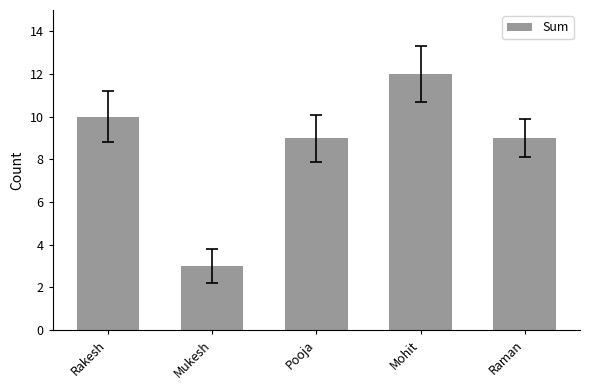

The chart shows a value of 15 at Raman. True or false?

False